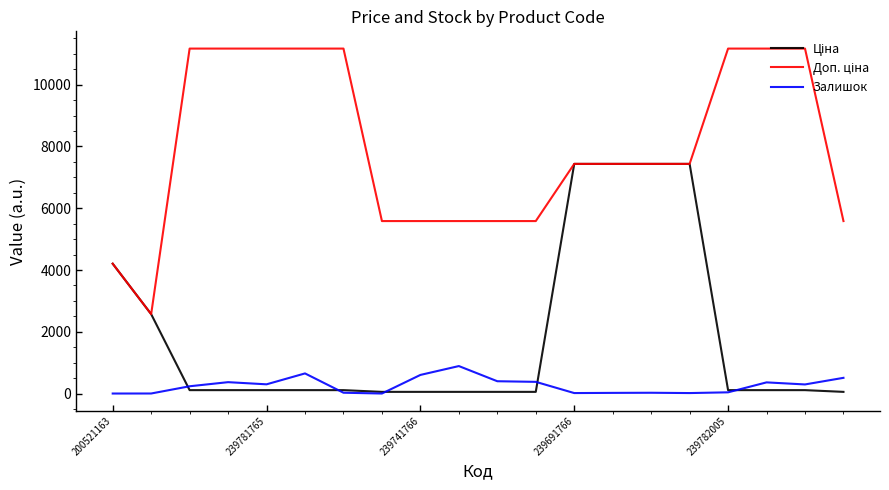

What is the greatest value displayed?

11169.0